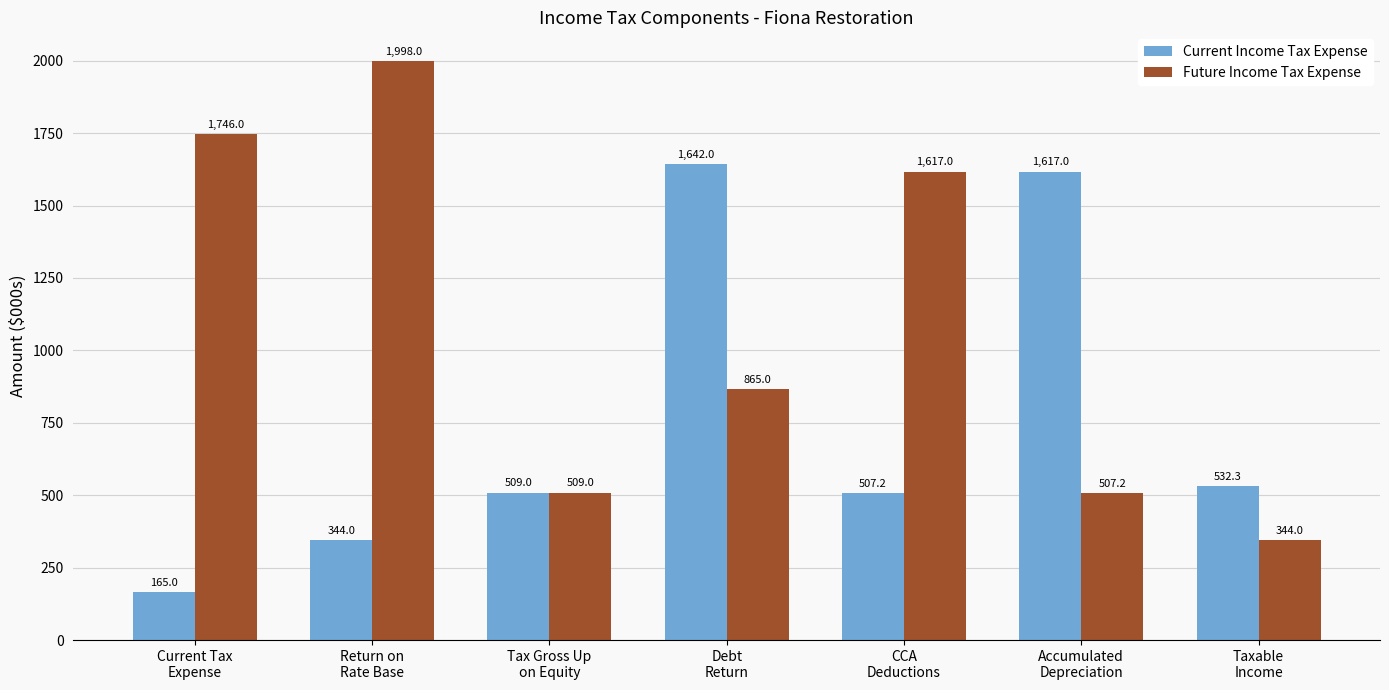

List the series in order of their peak value, lowest first.

Current Income Tax Expense, Future Income Tax Expense